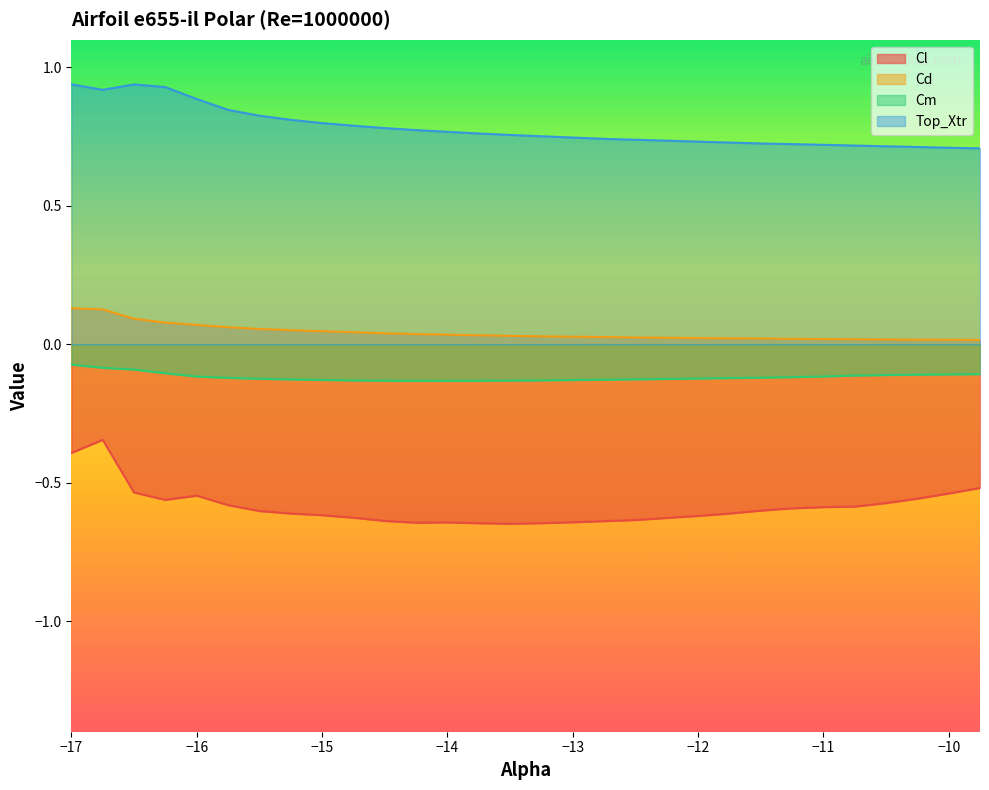

Which series changed the most between -16.25 and -15.25?

Top_Xtr